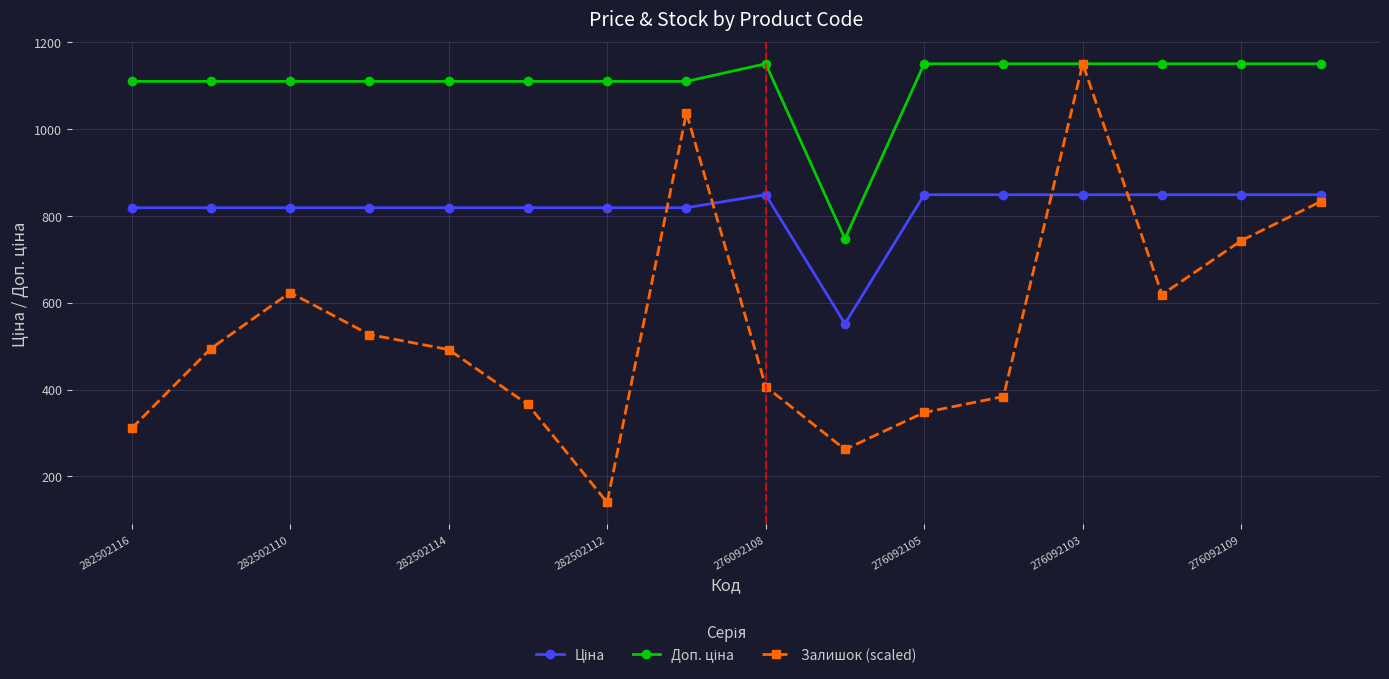

Which series has the widest spread of values?

Залишок (scaled)